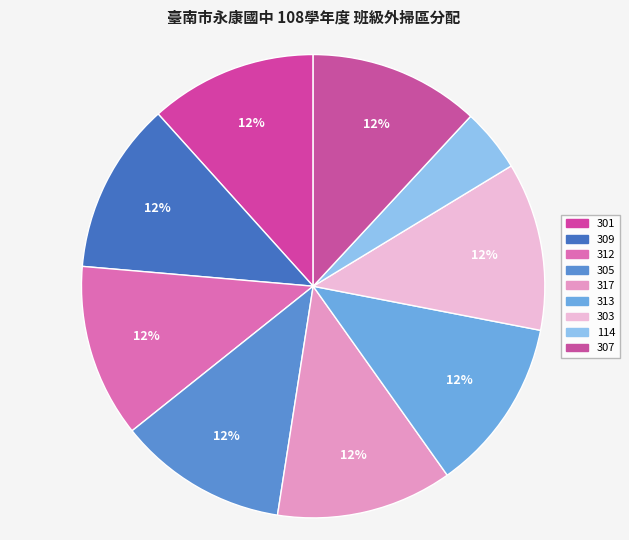

Which slice is the smallest?

114